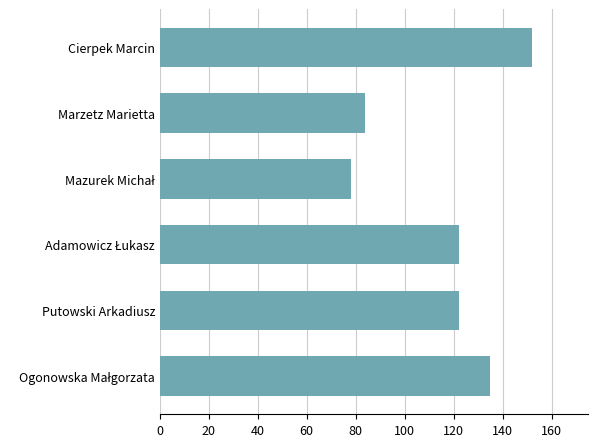

What is the difference between the maximum and minimum values?

74